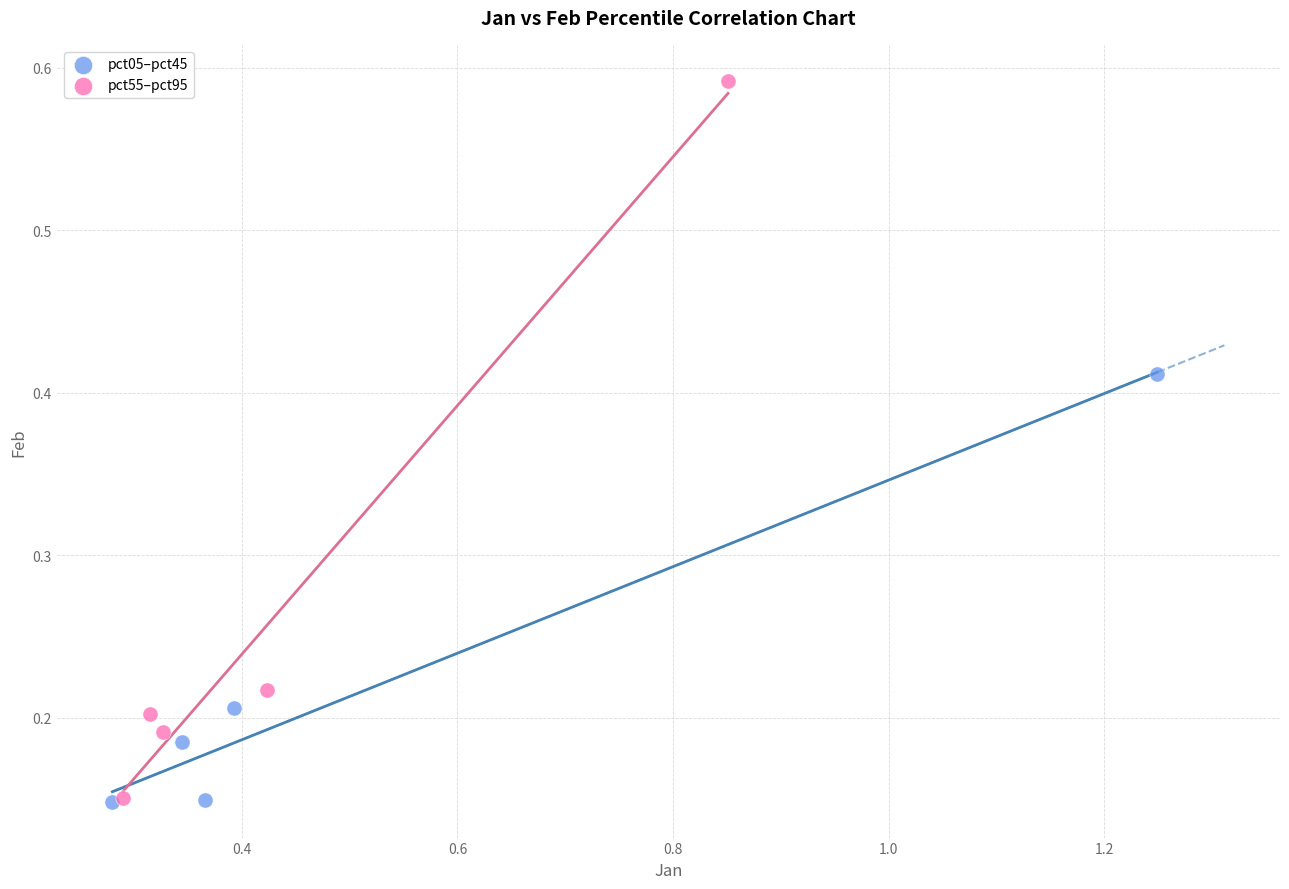

Which series has the largest Y range (max minus min)?

pct55–pct95